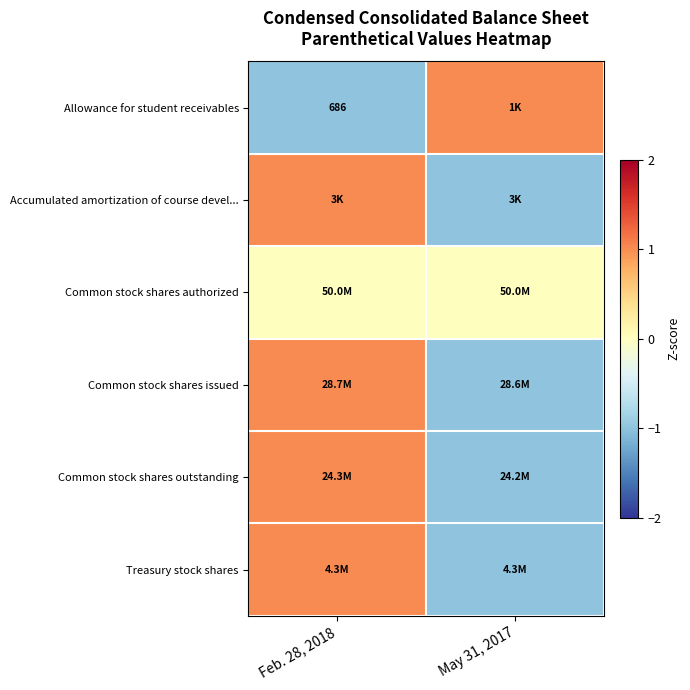

Which category has the highest value across all series?

May 31, 2017